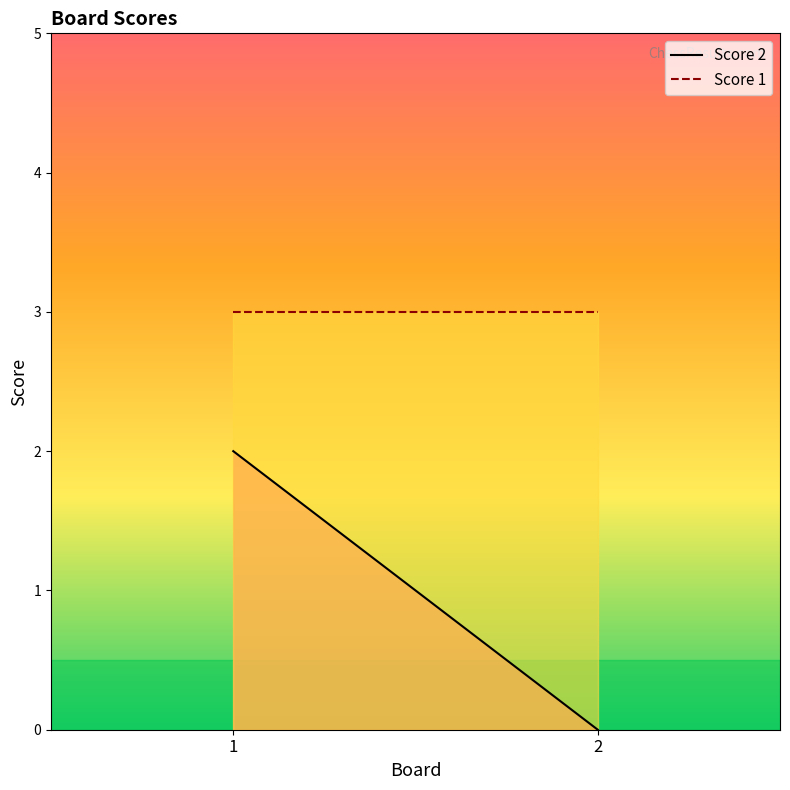

How many series are shown in this chart?

2